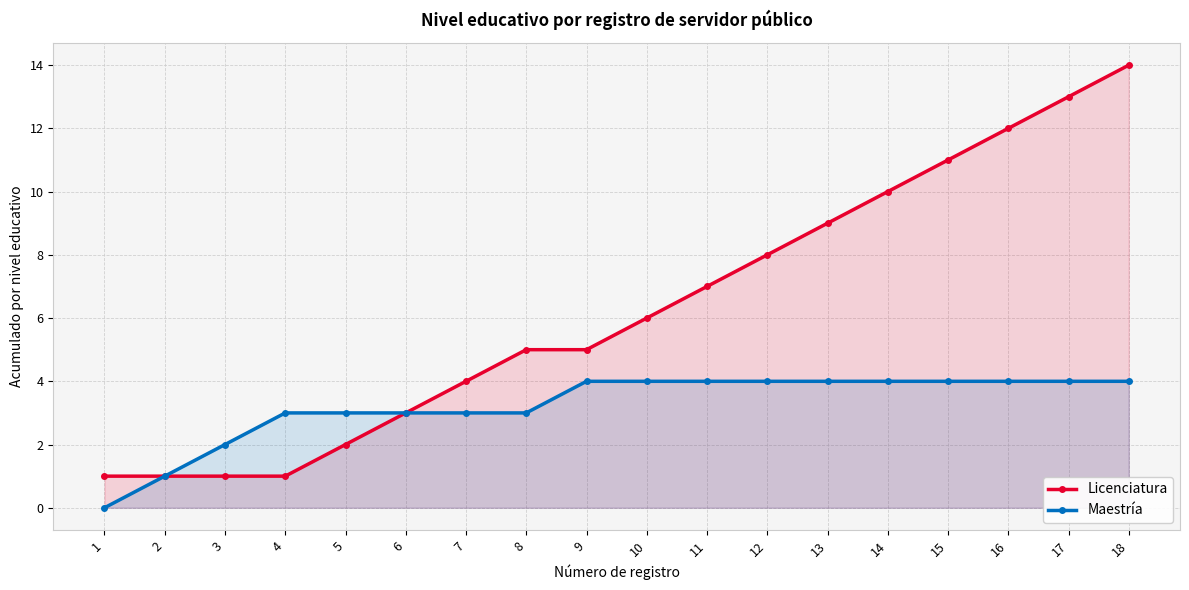

Read the Maestría value at 13.

4